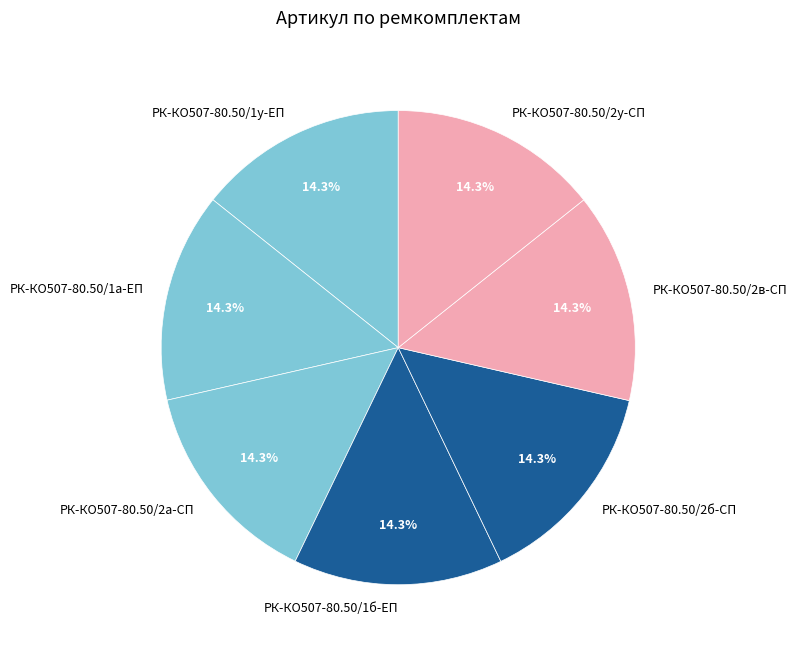

How many segments does this pie chart have?

7